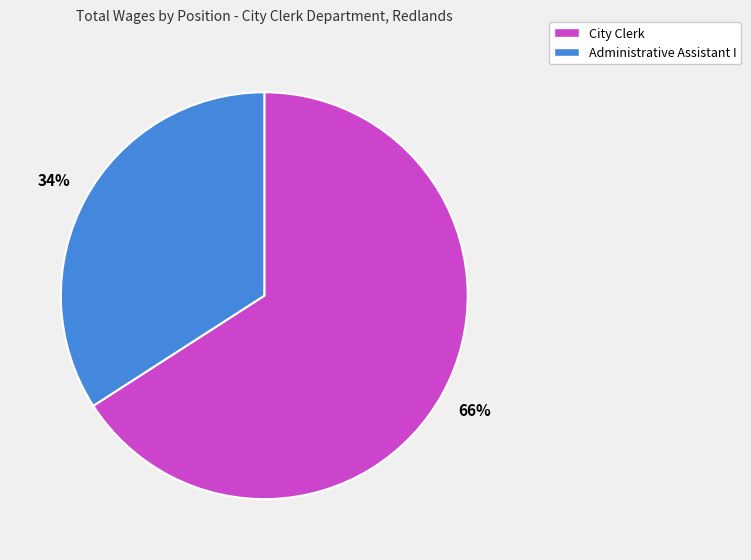

To the nearest percent, what is the combined percentage of City Clerk and Administrative Assistant I?

100%